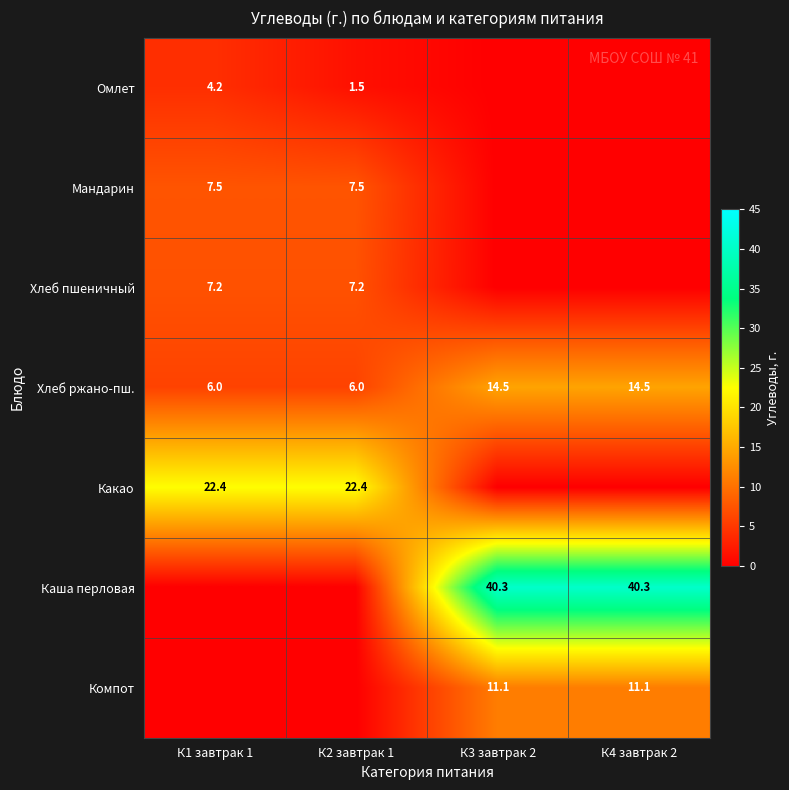

The Мандарин series shows 3.9 at К1 завтрак 1. True or false?

False